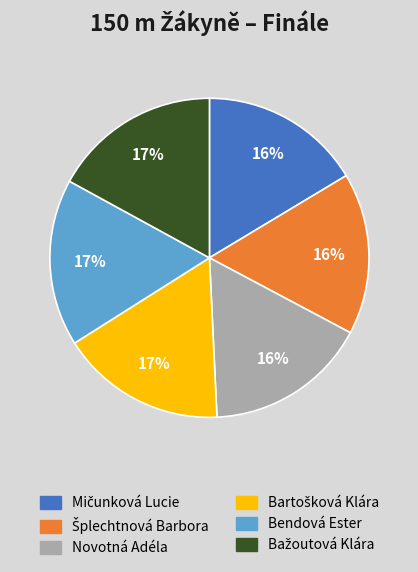

To the nearest percent, what is the average slice percentage?

17%